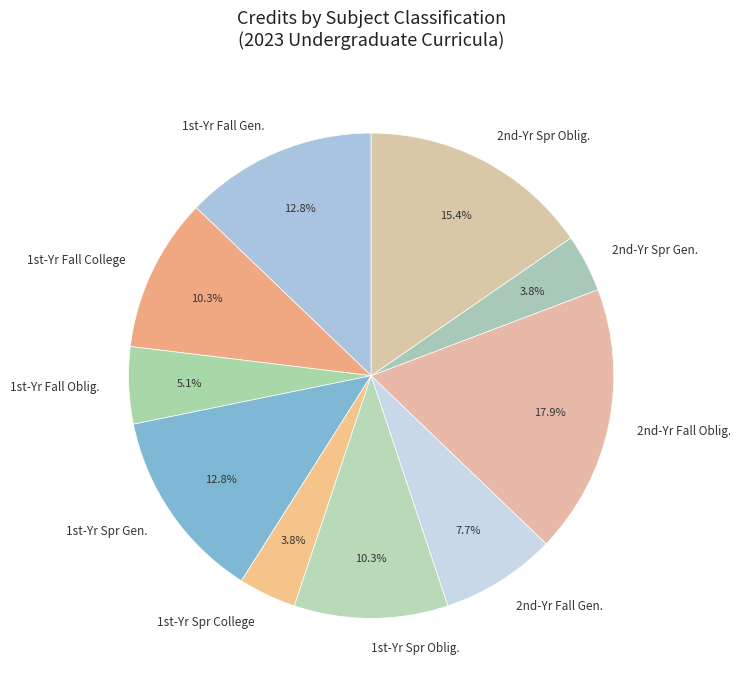

How many segments does this pie chart have?

10